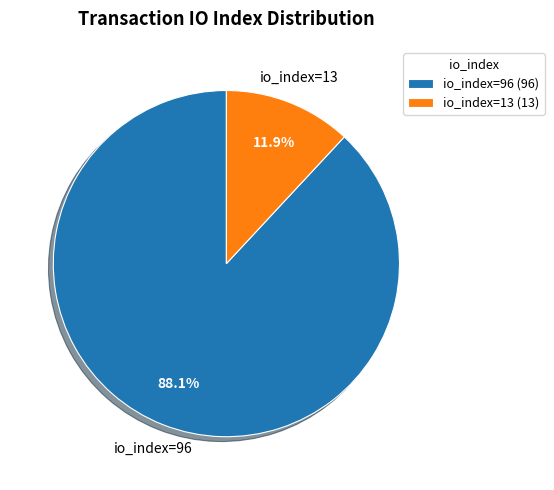

How many segments does this pie chart have?

2